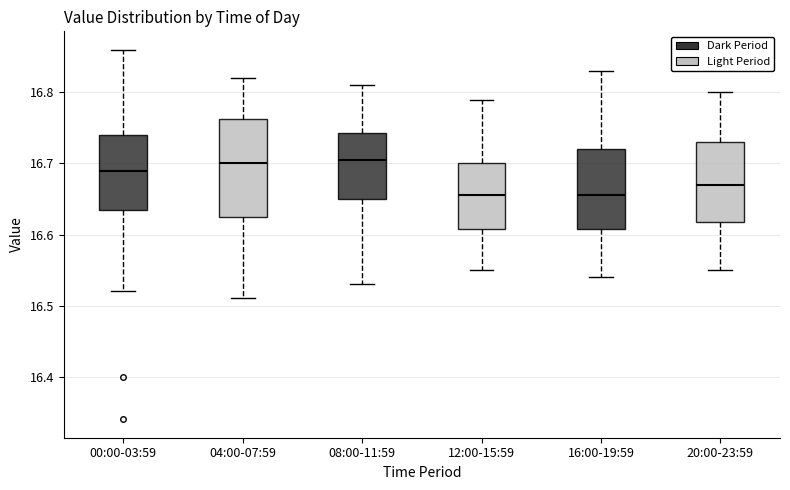

Reading left to right, read every box against the y-axis: the position of its median line, the range the box covers, and the ends of its whiskers. The values are not printed on the chart, so give them approximately, as read against the axis.

00:00-03:59: median 16.69, box 16.64 to 16.74, whiskers 16.52 to 16.86
04:00-07:59: median 16.70, box 16.63 to 16.76, whiskers 16.51 to 16.82
08:00-11:59: median 16.71, box 16.65 to 16.74, whiskers 16.53 to 16.81
12:00-15:59: median 16.66, box 16.61 to 16.70, whiskers 16.55 to 16.79
16:00-19:59: median 16.66, box 16.61 to 16.72, whiskers 16.54 to 16.83
20:00-23:59: median 16.67, box 16.62 to 16.73, whiskers 16.55 to 16.80